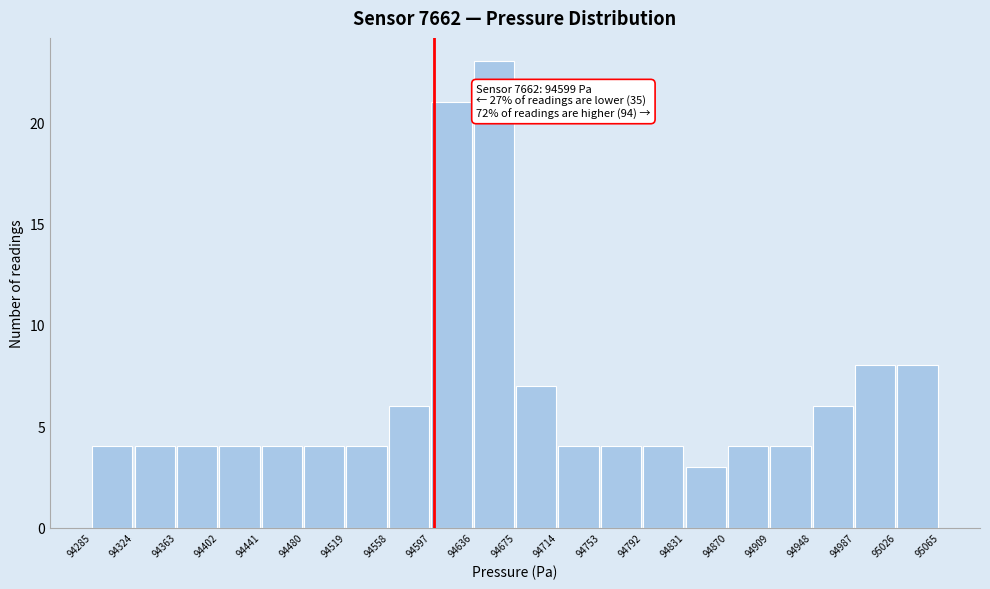

Which range on the x-axis has the tallest bar?

94636 to 94675